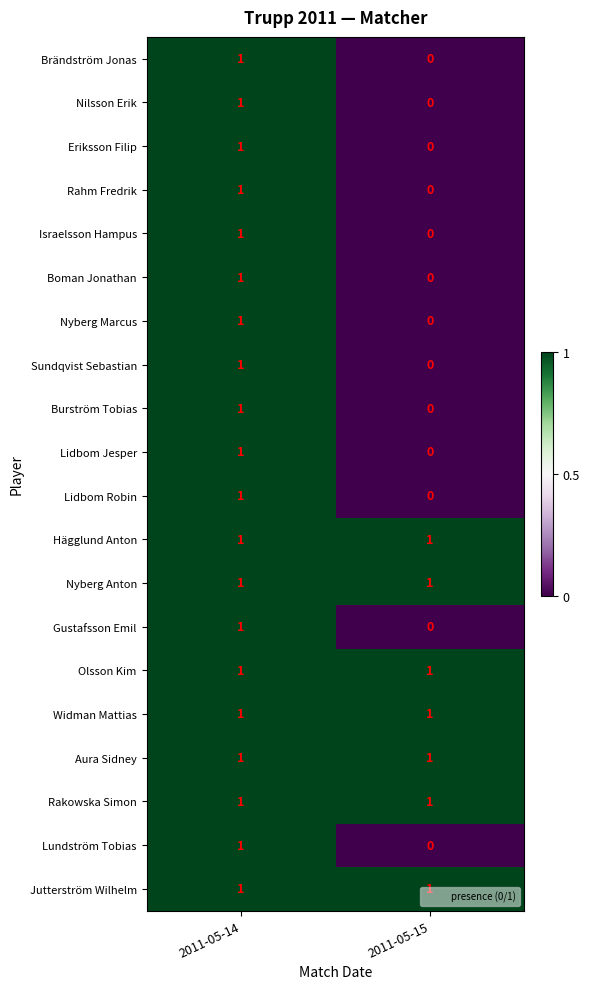

What is the total value across all series at 2011-05-15?

7